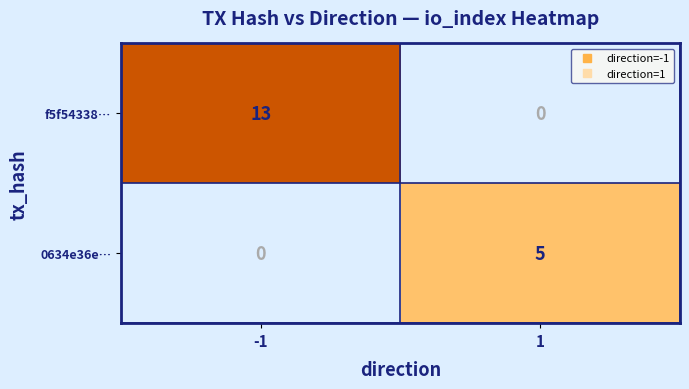

At which category does the chart reach its peak across all series?

-1